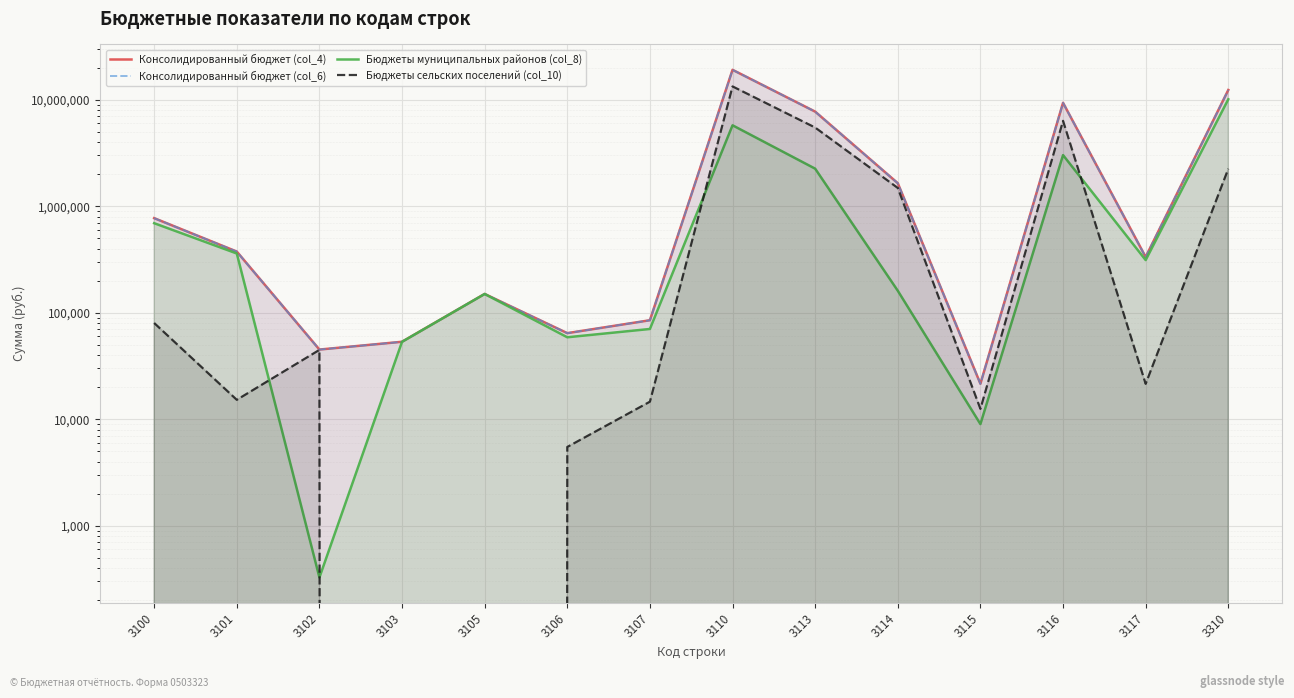

How many categories are shown in the chart?

14